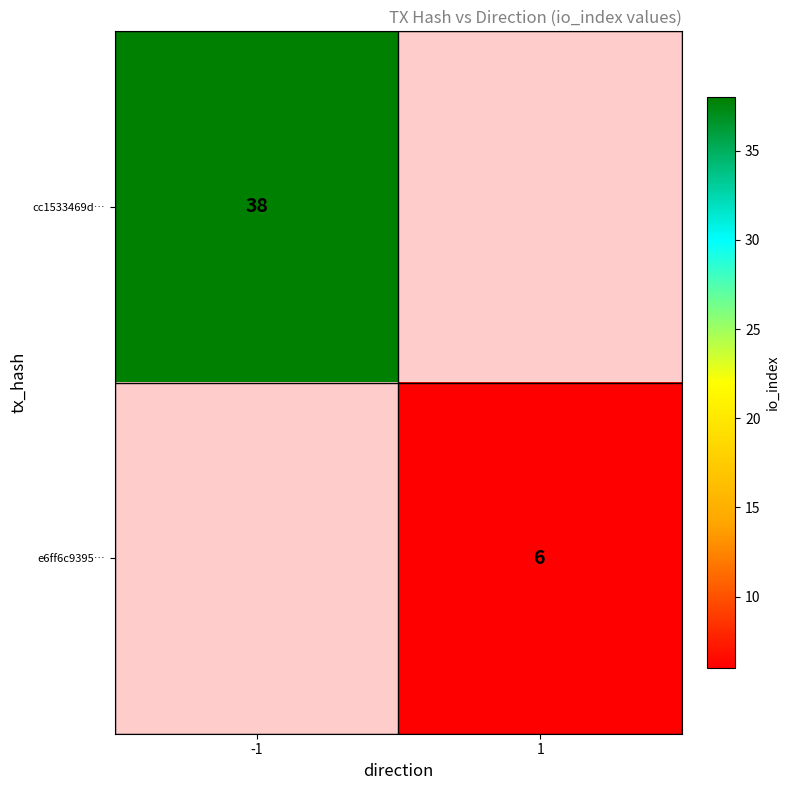

What is the greatest value displayed?

38